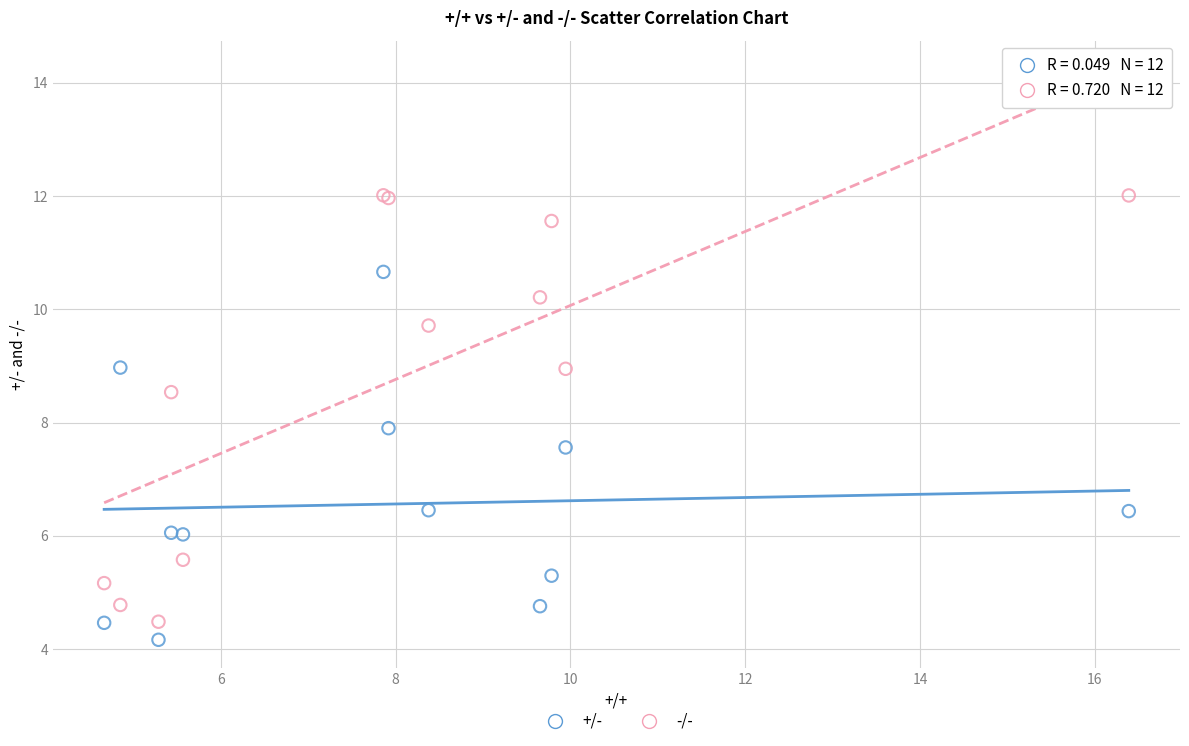

Which series contains the highest Y value?

-/-